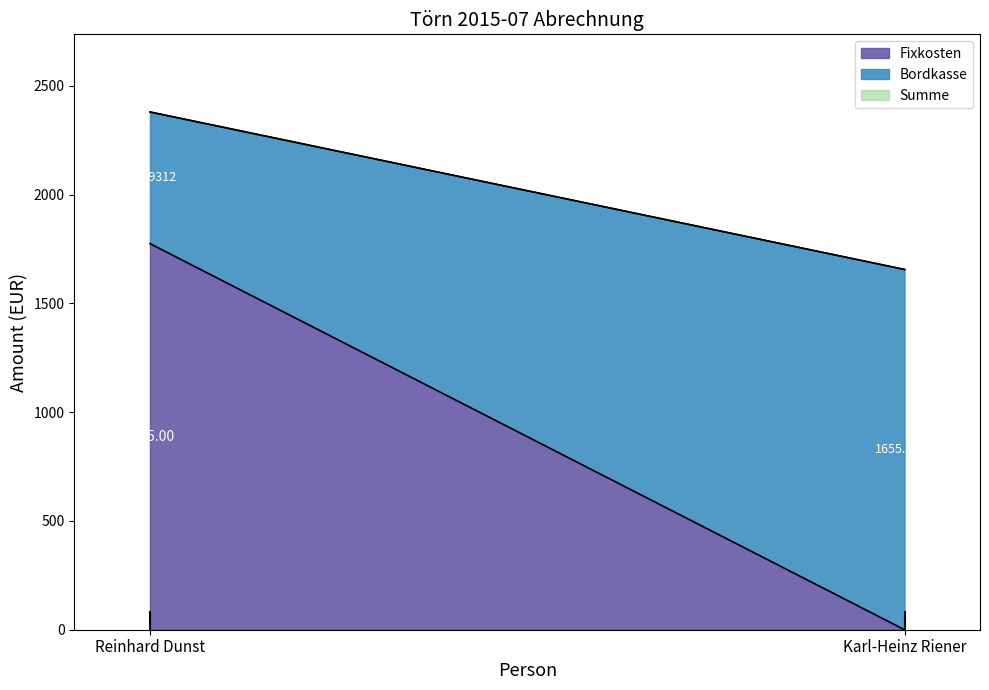

Which has a higher value, Reinhard Dunst or Karl-Heinz Riener?

Reinhard Dunst